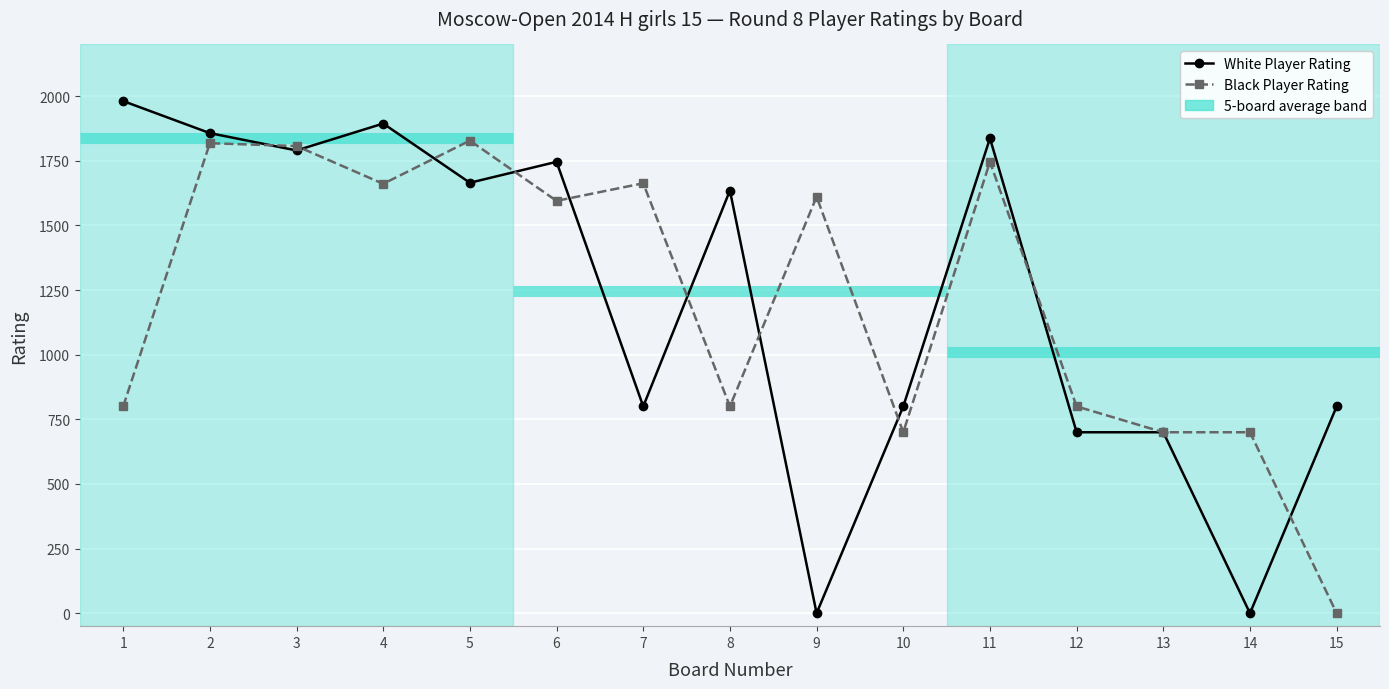

True or false: White Player Rating and Black Player Rating intersect in this chart.

True